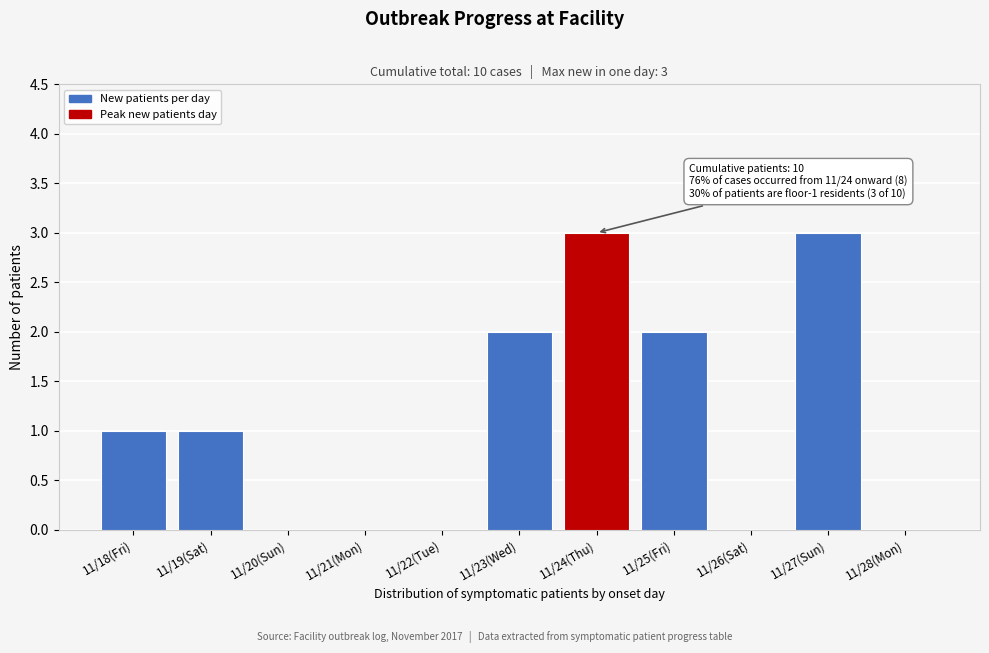

Reading left to right, what are all the values shown in this chart?

11/18(Fri)=1	11/19(Sat)=1	11/20(Sun)=0	11/21(Mon)=0	11/22(Tue)=0	11/23(Wed)=2	11/24(Thu)=3	11/25(Fri)=2	11/26(Sat)=0	11/27(Sun)=3	11/28(Mon)=0